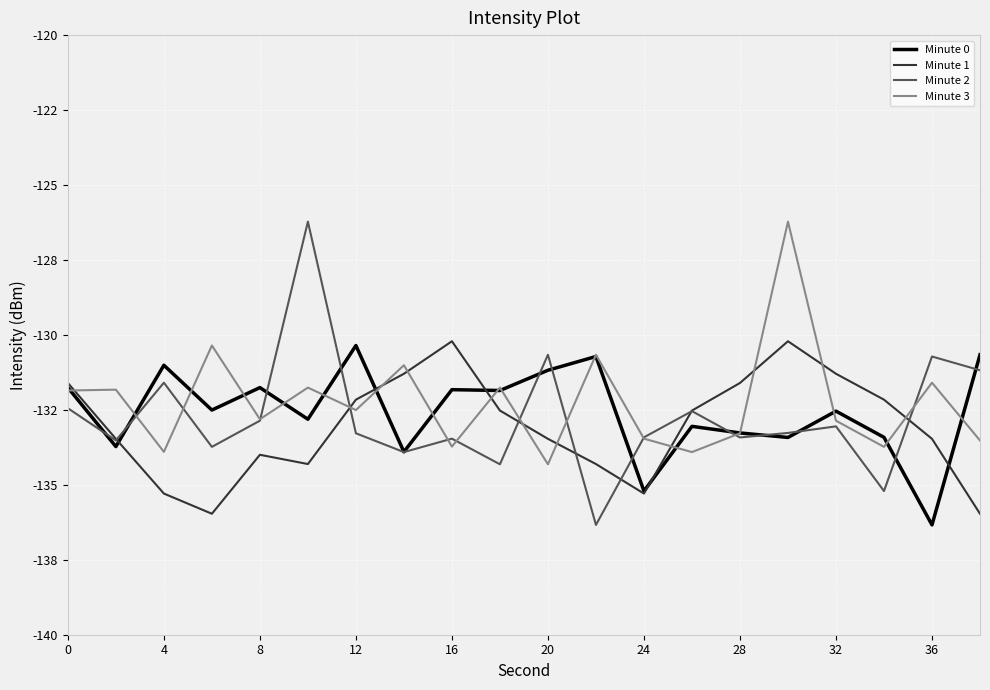

Which series has the largest range (max minus min)?

Minute 2